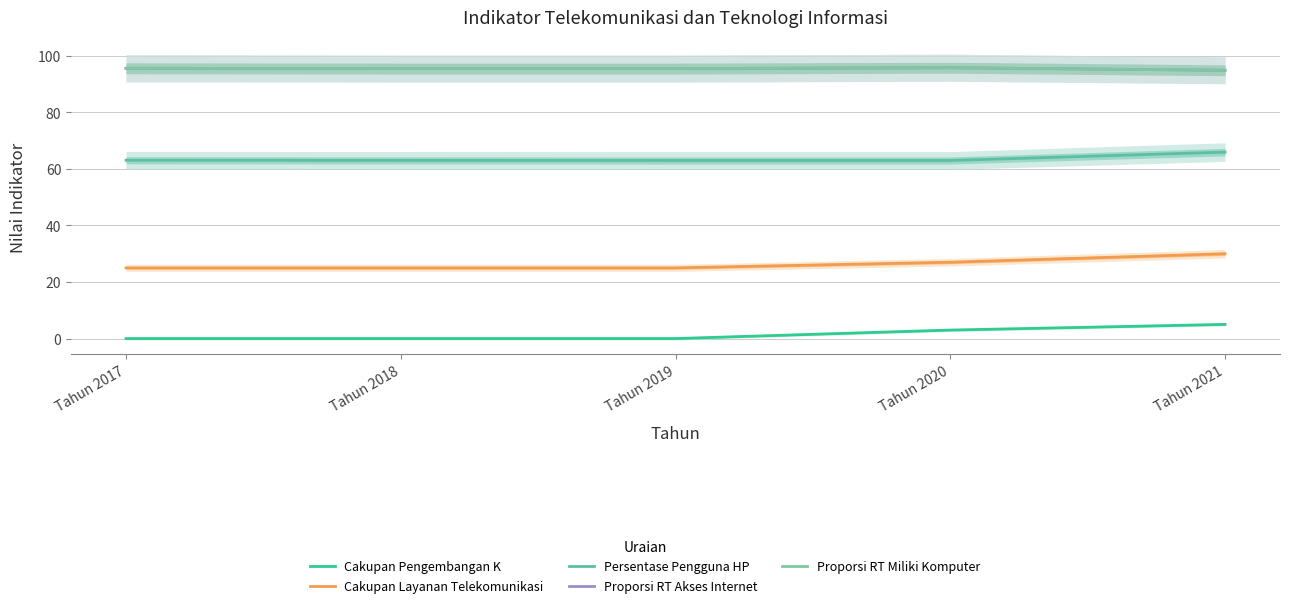

List the labels in order of Proporsi RT Akses Internet value, smallest first.

Tahun 2021, Tahun 2018, Tahun 2019, Tahun 2017, Tahun 2020